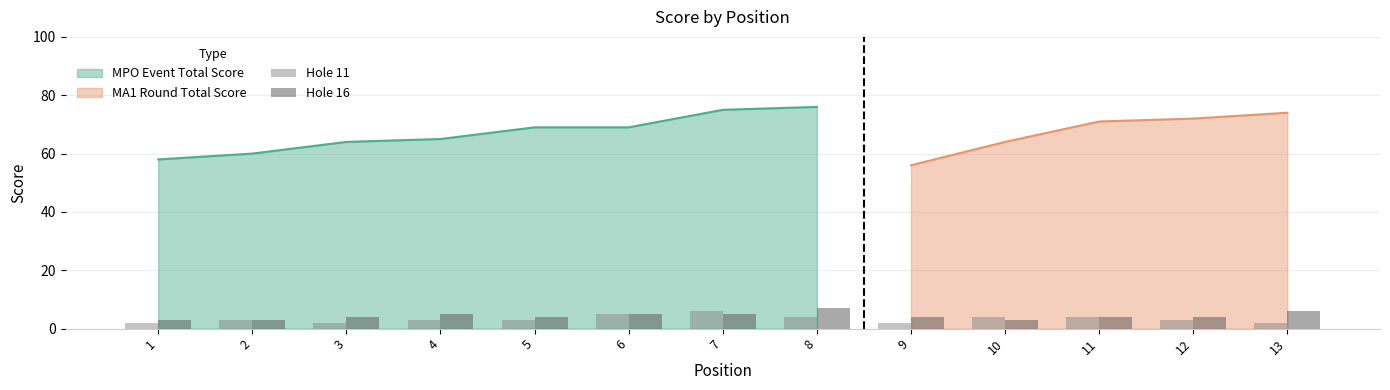

How many data points in Hole 16 are above 4?

5